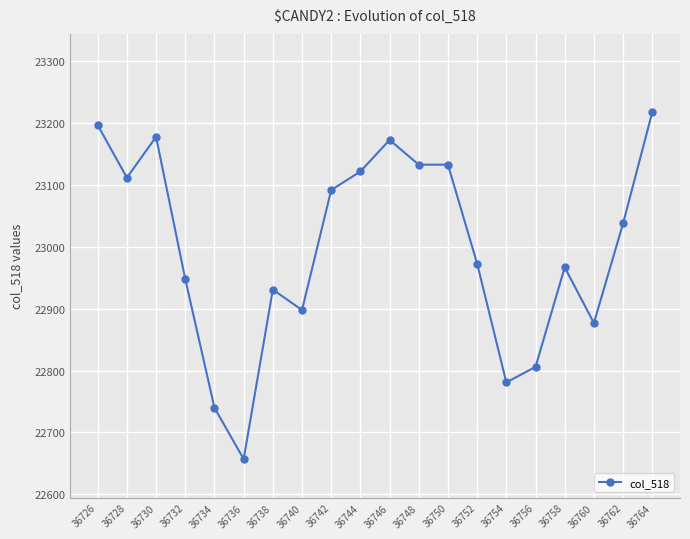

Approximately how many times larger is the value at 36754 compared to 36730?

1.0